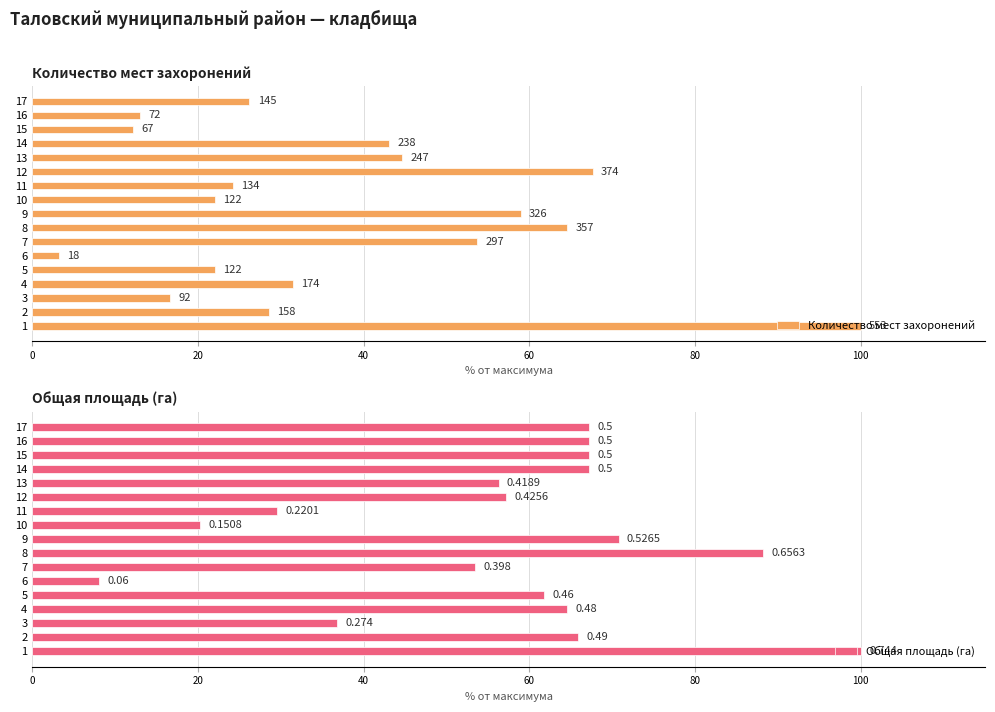

At 16, list the series in order from smallest to largest.

Количество мест захоронений, Общая площадь (га)